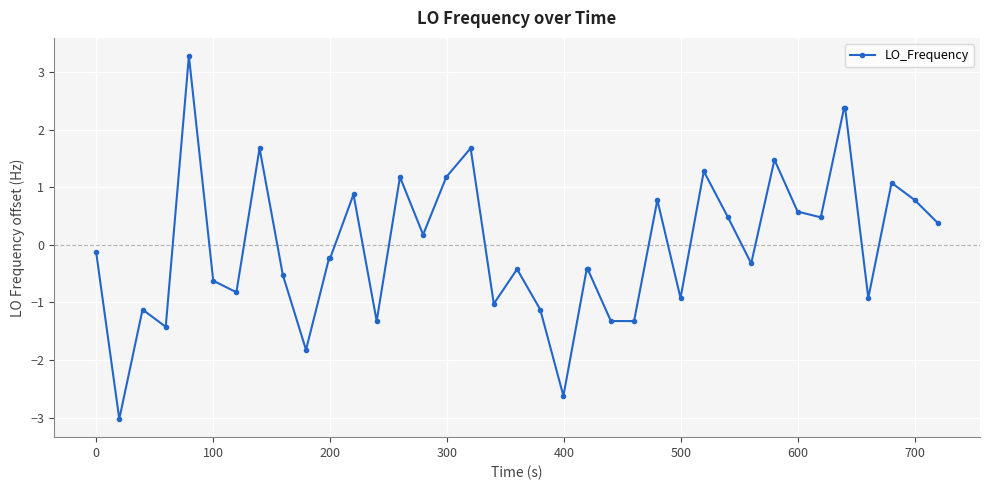

How many series are shown in this chart?

1